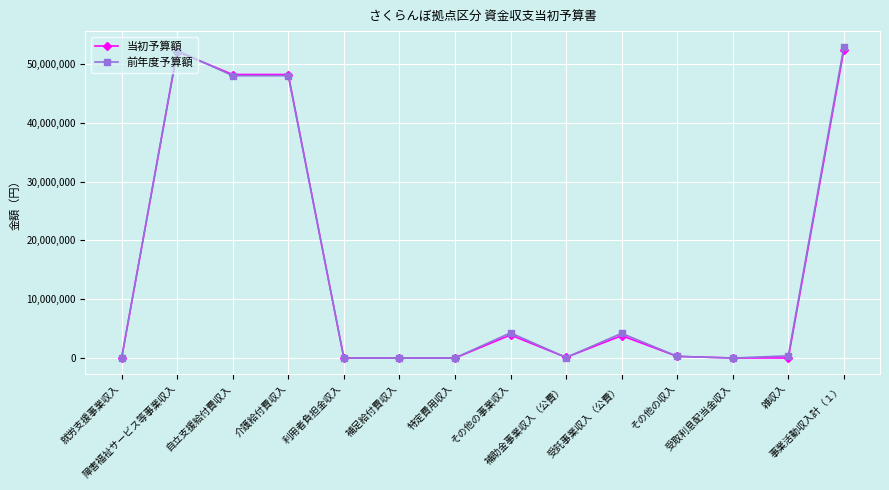

What position from the right is 事業活動収入計（１）?

1